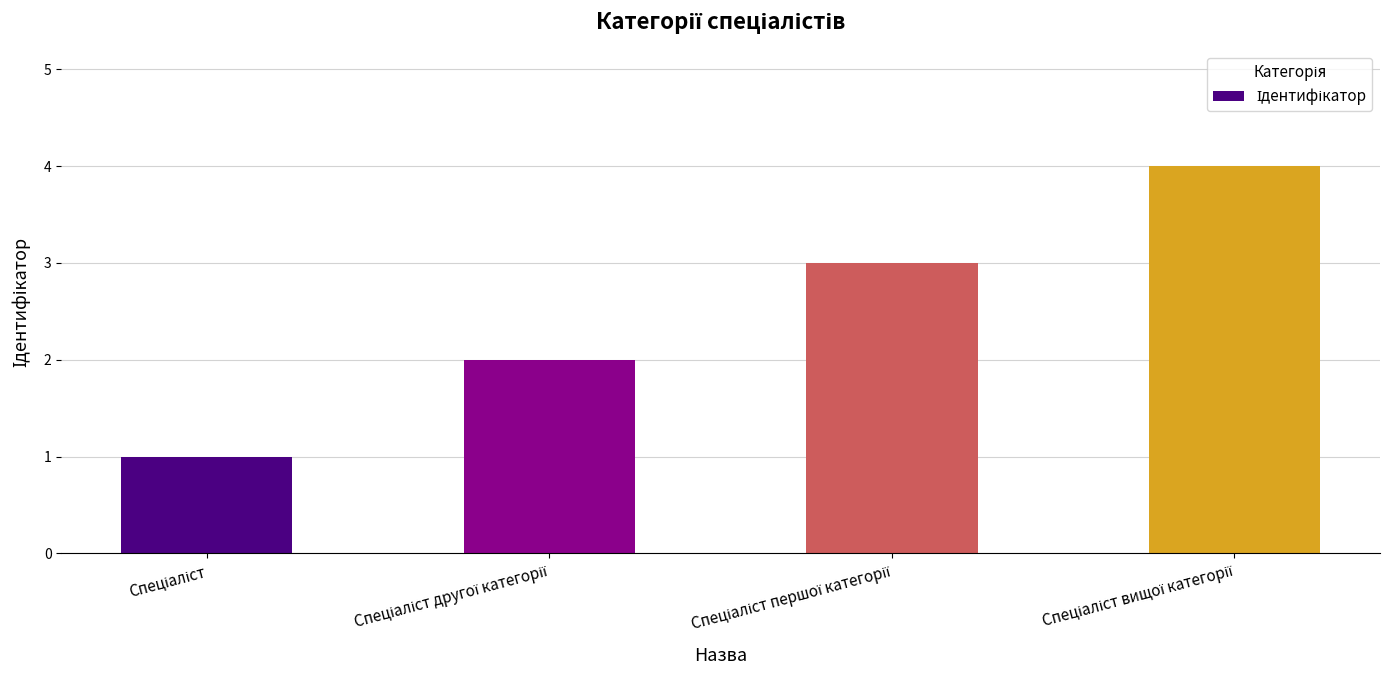

What is the difference between the maximum and minimum values?

3